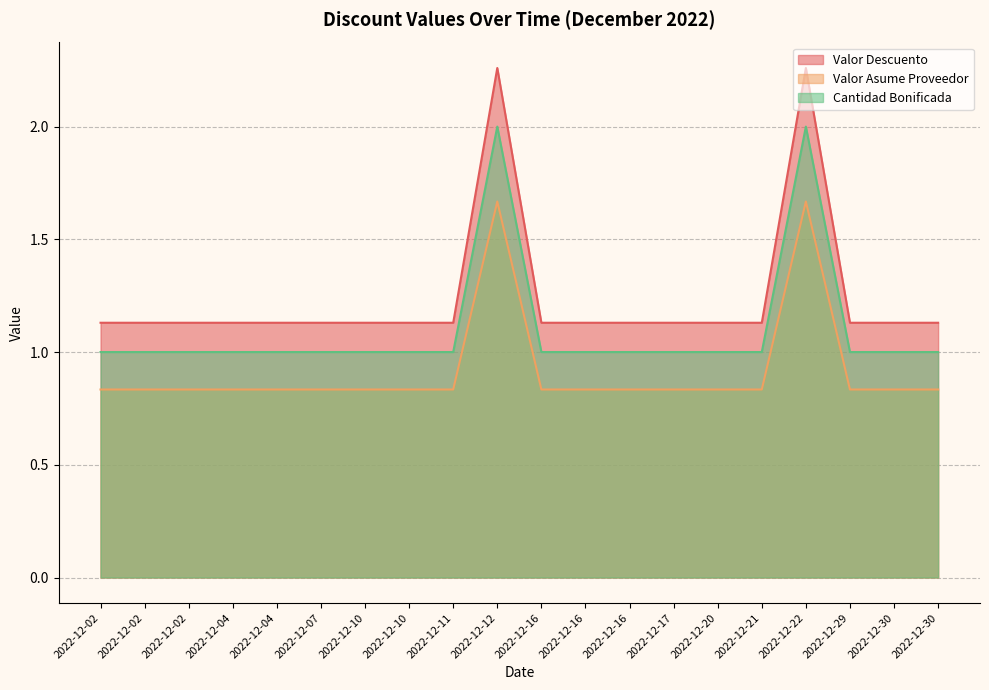

Which category has the lowest value in the Valor Asume Proveedor series?

2022-12-21